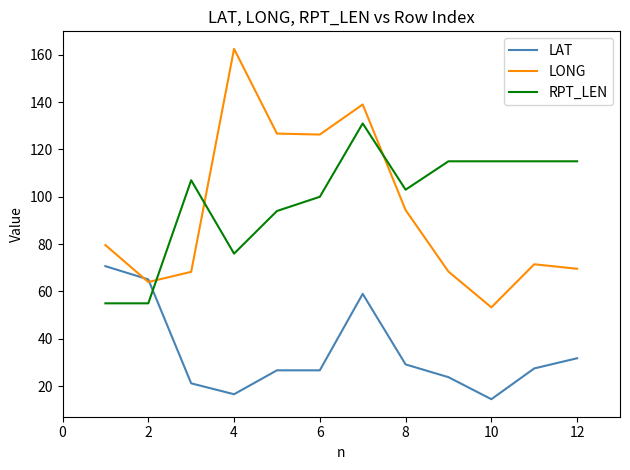

Which series has the largest range (max minus min)?

LONG